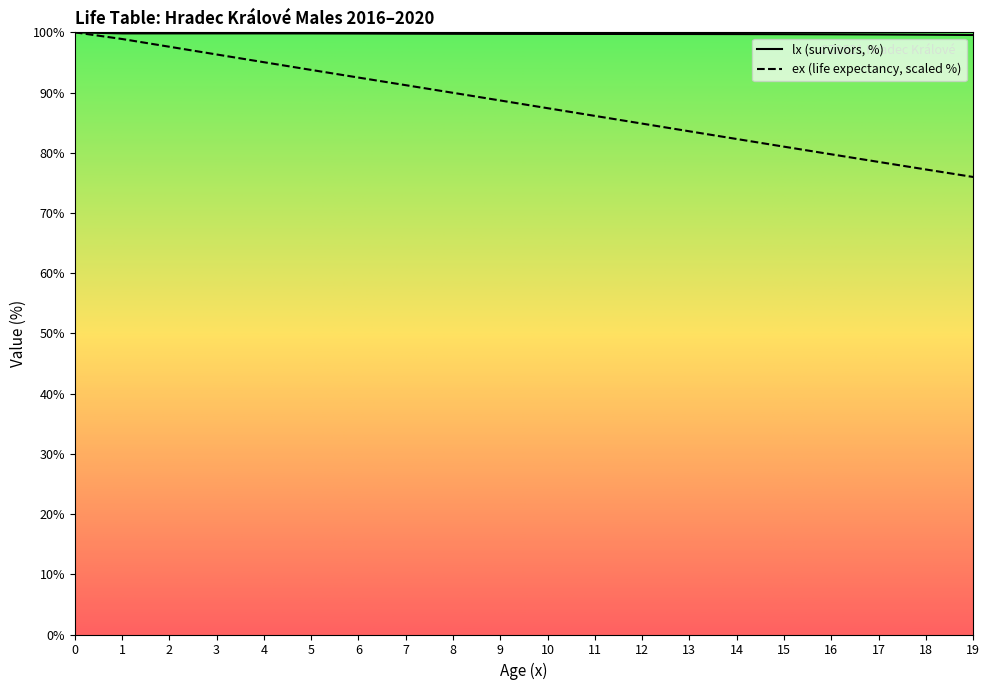

Reading left to right, what are all the values shown in this chart?

lx: 0=100.0	1=99.8	2=99.8	3=99.8	4=99.8	5=99.8	6=99.8	7=99.8	8=99.8	9=99.7	10=99.7	11=99.7	12=99.7	13=99.7	14=99.7	15=99.7	16=99.7	17=99.6	18=99.6	19=99.6
ex: 0=100.0	1=98.9	2=97.6	3=96.3	4=95.0	5=93.8	6=92.5	7=91.2	8=90.0	9=88.7	10=87.4	11=86.1	12=84.8	13=83.6	14=82.3	15=81.0	16=79.7	17=78.5	18=77.2	19=76.0